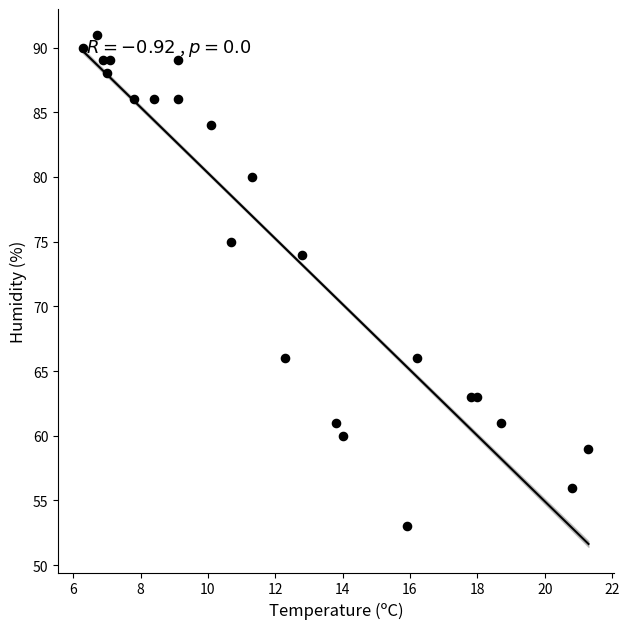

What Y value in the scatter plot is closest to 72?

74